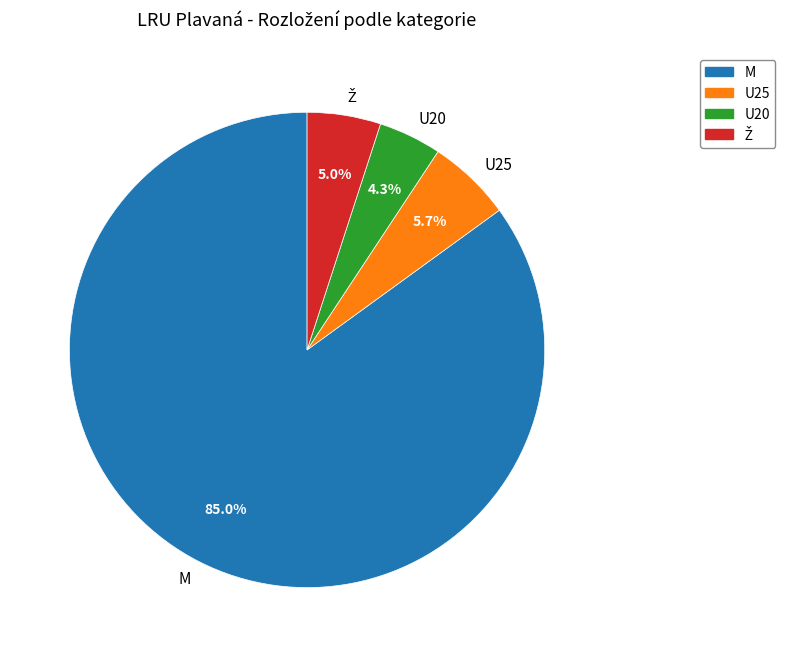

Approximately how many times larger is the value at U25 compared to U20?

1.3